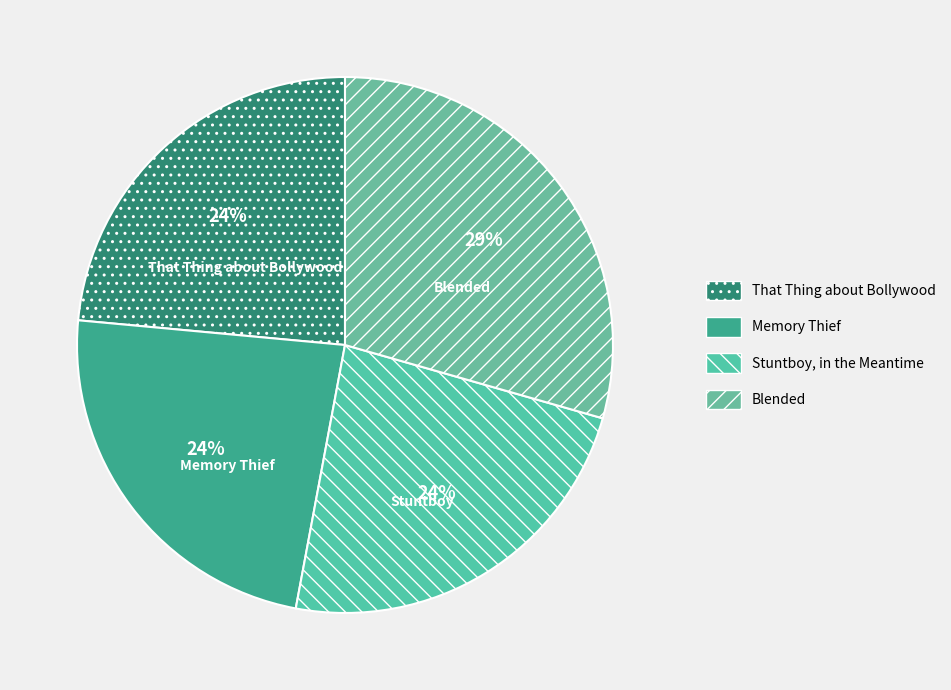

How many slices are in this pie chart?

4